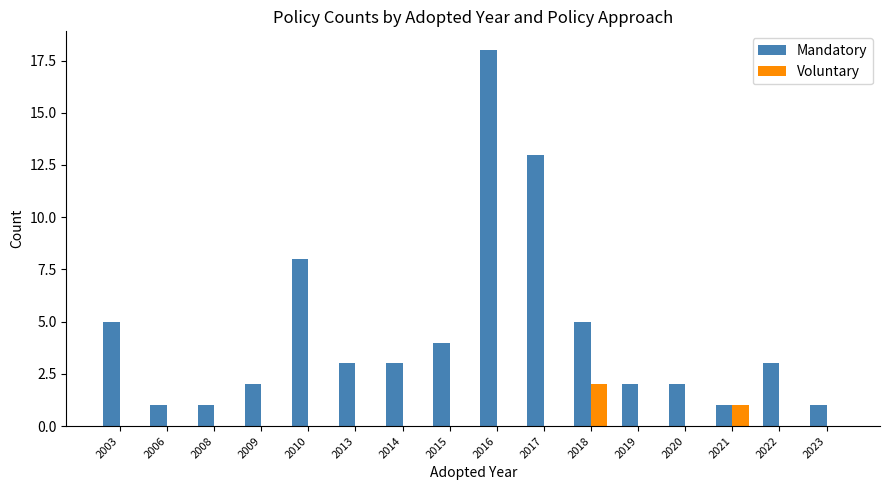

What is the sum of all Mandatory values?

72